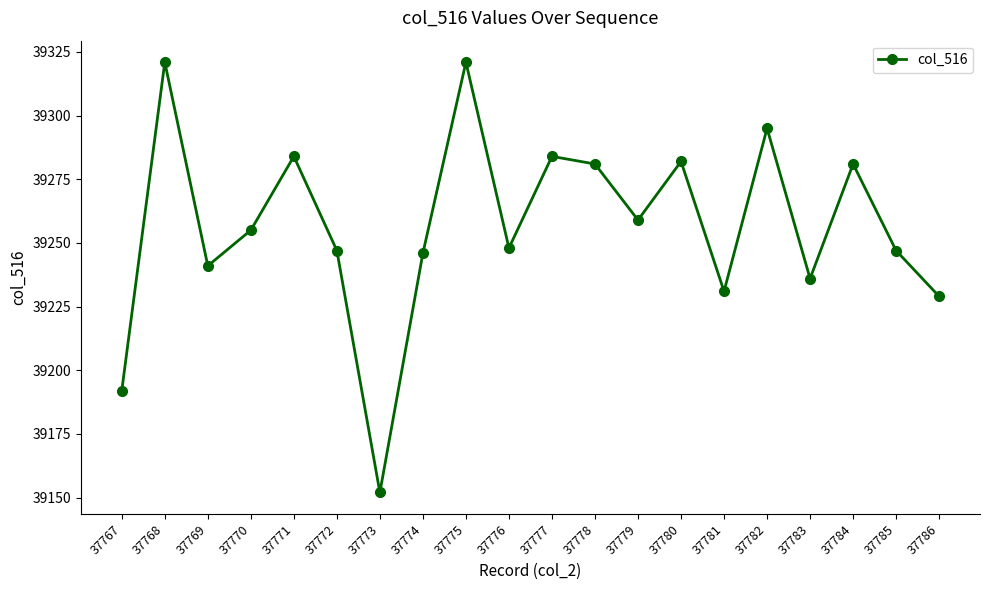

At which category does the data reach its first local valley?

37769